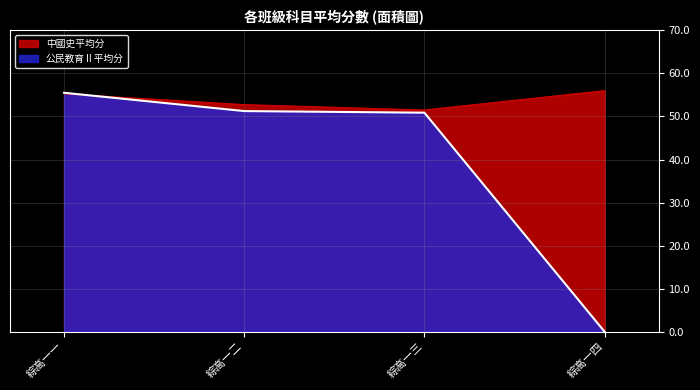

What position from the left is 綜高一三?

3